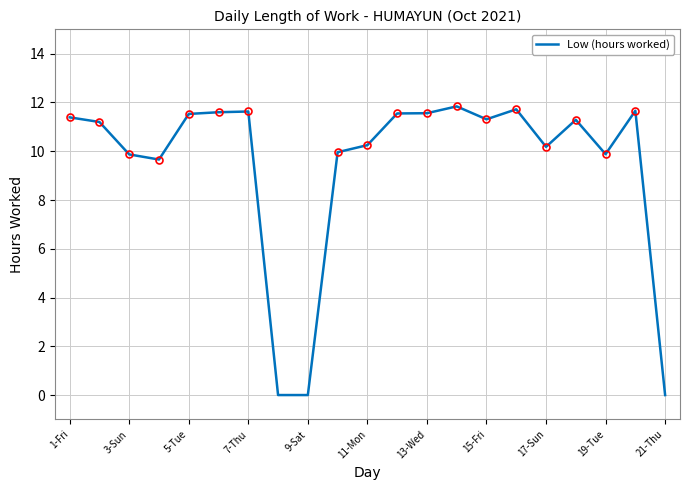

What is the difference between the maximum and minimum values?

11.8